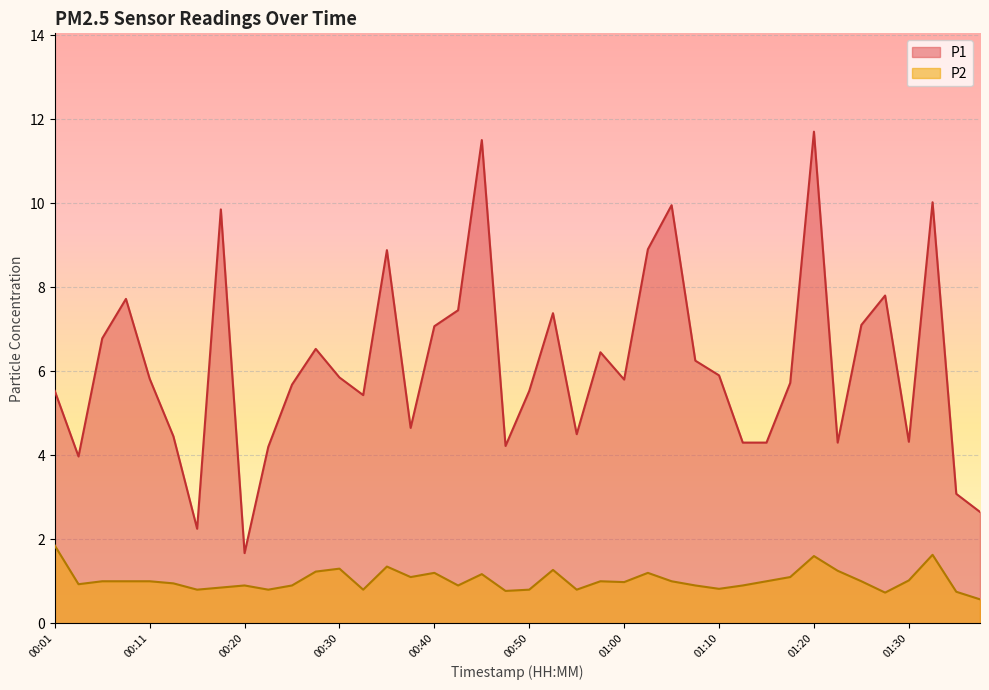

Does the chart display data point markers on the line(s)?

No